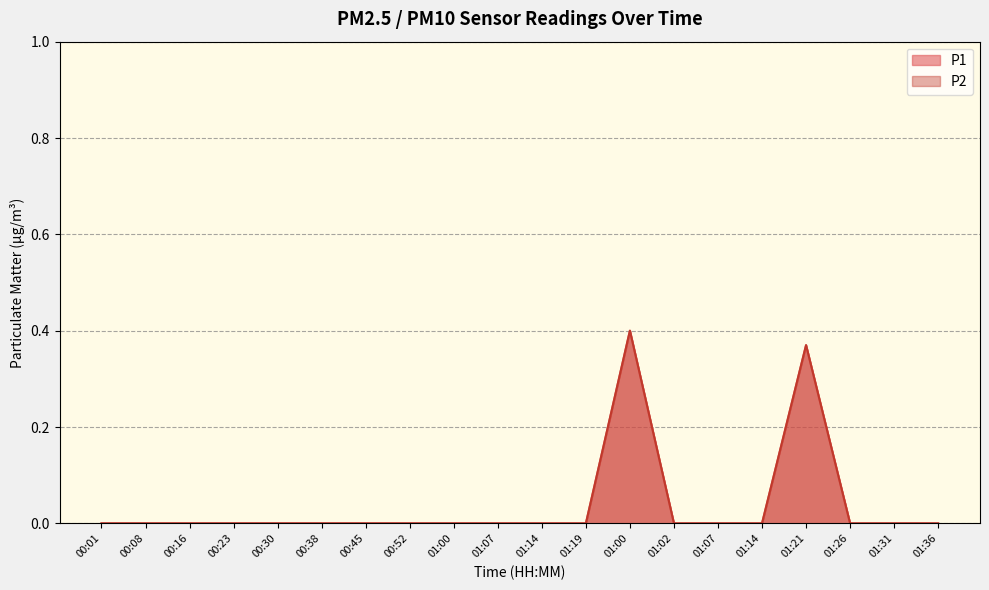

True or false: P2 and P1 intersect in this chart.

False